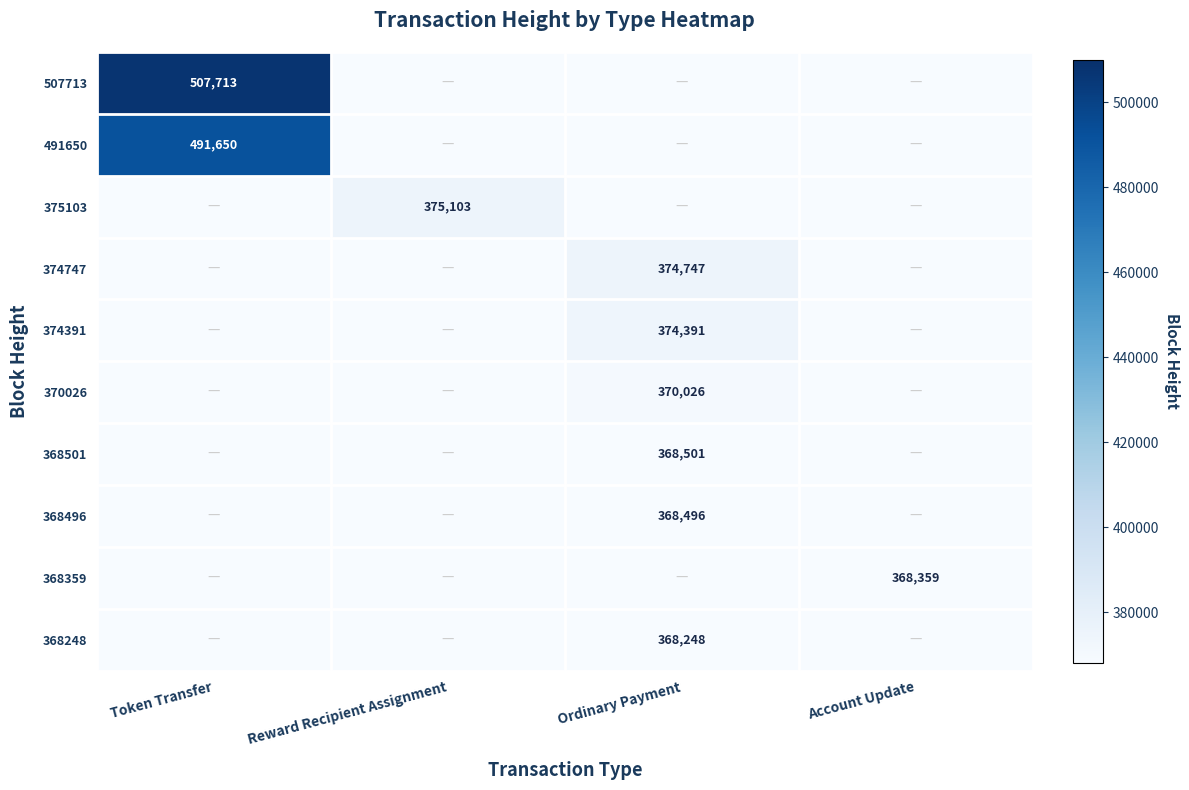

At which category is the sum across all series the highest?

Ordinary Payment